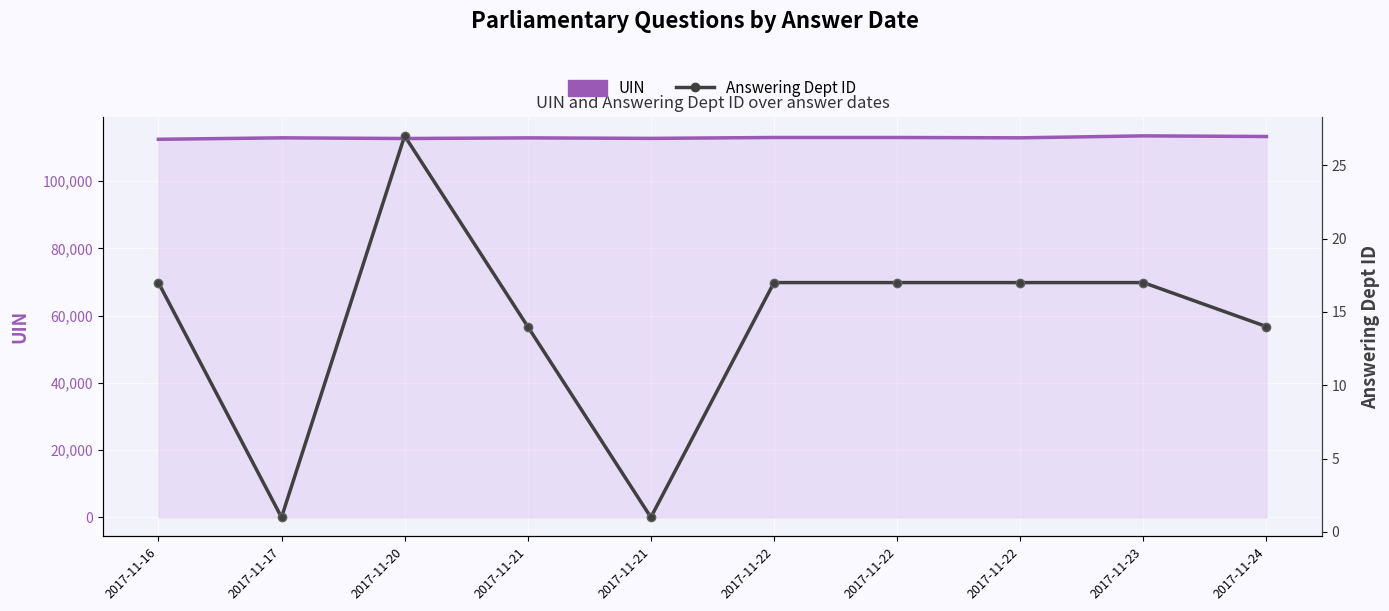

Is it true that UIN equals 112488 at 2017-11-16?

True